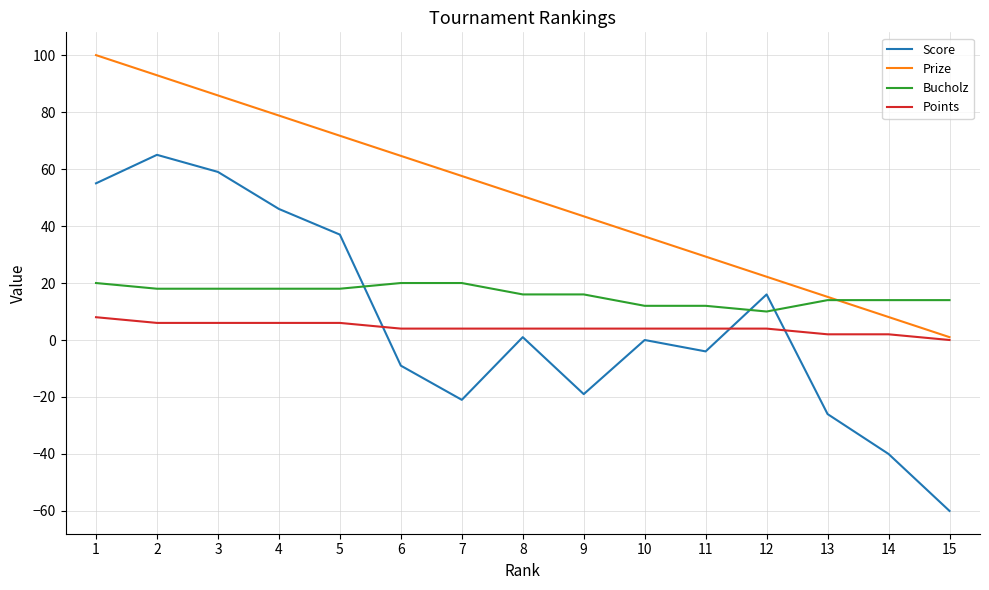

What are all the series names shown in the legend?

Score, Prize, Bucholz, Points